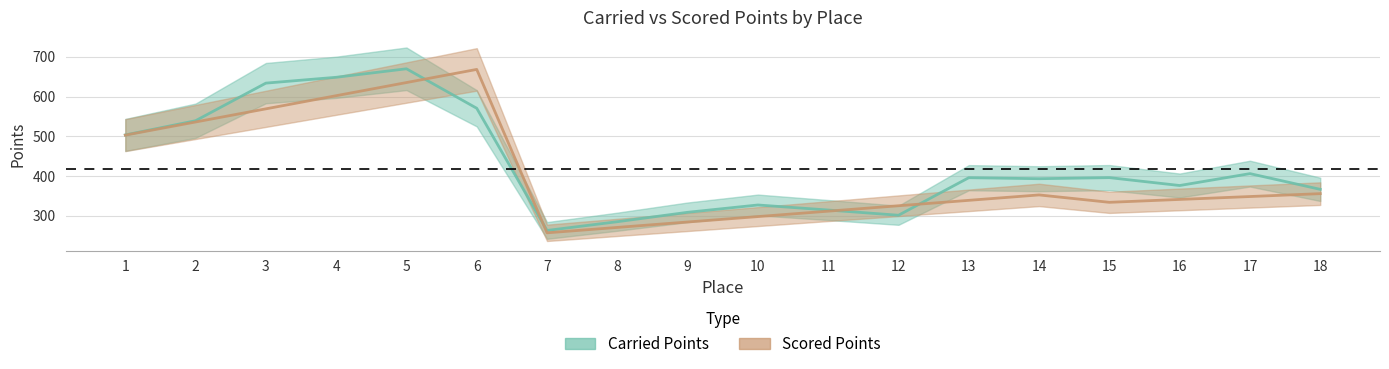

Reading left to right, transcribe all the data shown in this chart.

Carried Points: 1=503.4	2=539.2	3=633.9	4=648.6	5=670.0	6=570.6	7=263.0	8=285.0	9=308.7	10=327.1	11=314.4	12=301.3	13=395.8	14=393.2	15=396.0	16=376.1	17=406.0	18=366.4
Scored Points: 1=503.0	2=536.0	3=569.1	4=602.2	5=635.3	6=668.4	7=257.0	8=270.6	9=284.3	10=297.9	11=311.5	12=325.2	13=338.8	14=352.4	15=333.8	16=341.1	17=348.4	18=355.6